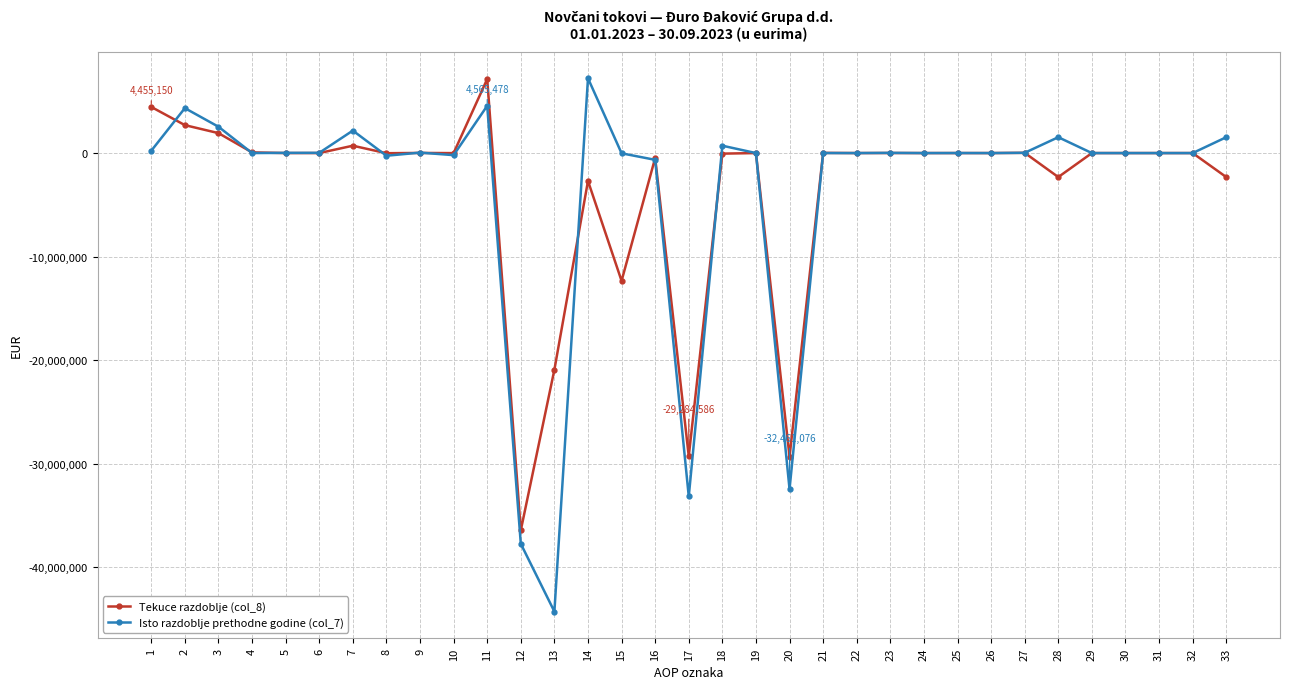

What is the difference between the second highest and minimum values in the Tekuce razdoblje (col_8) series?

40893503